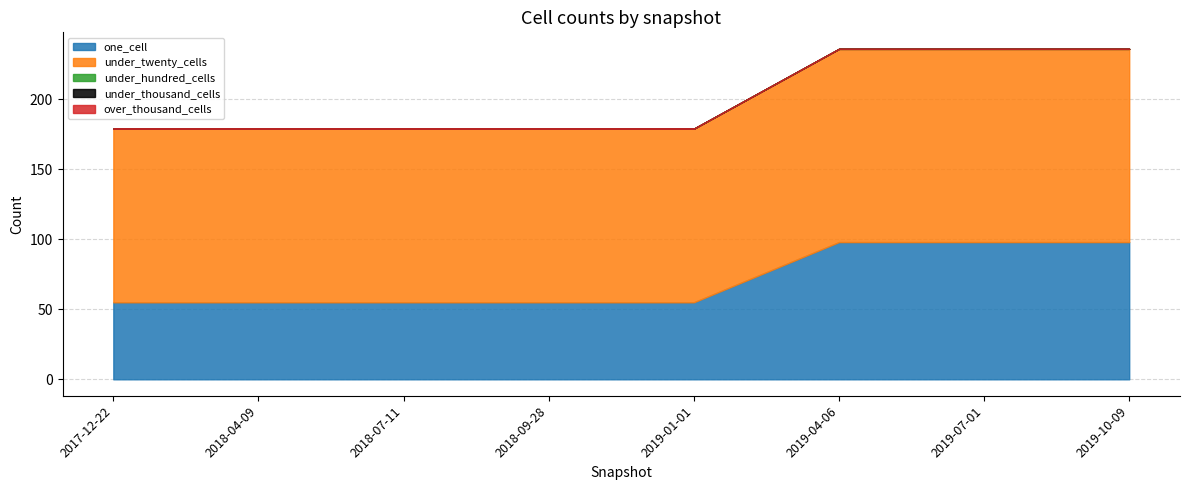

What is the spread (max minus min) of values at 2019-04-06?

138